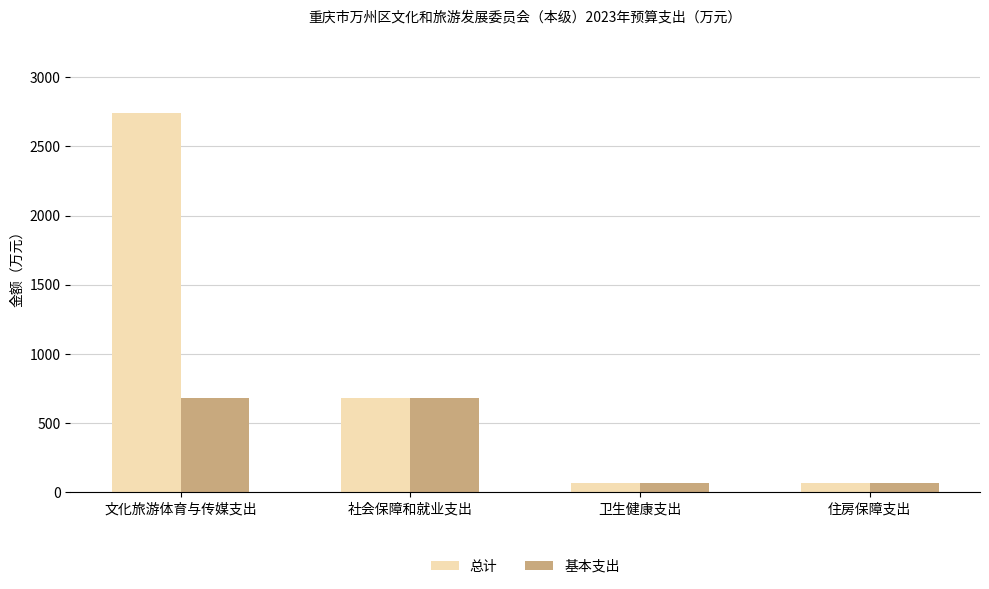

At which category does the chart reach its peak across all series?

文化旅游体育与传媒支出